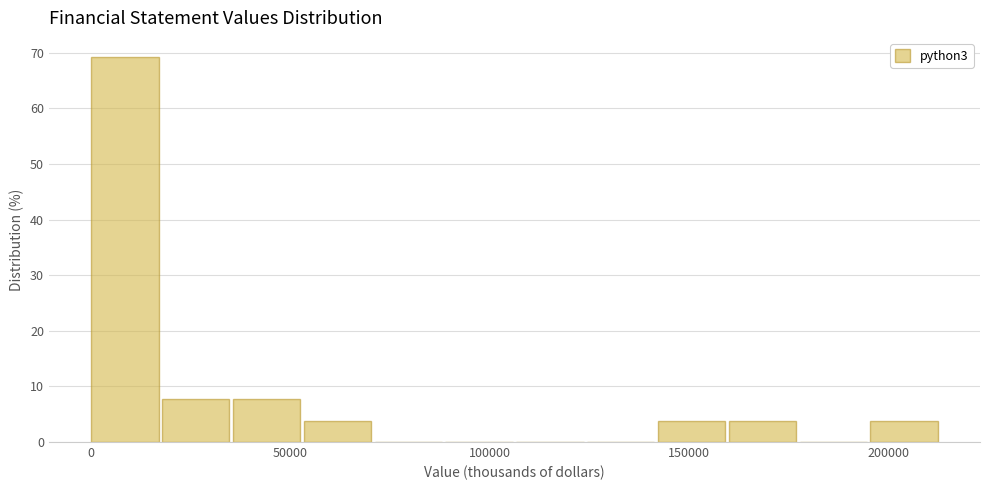

Read against the x-axis, roughly where is the centre of the tallest bar?

10000